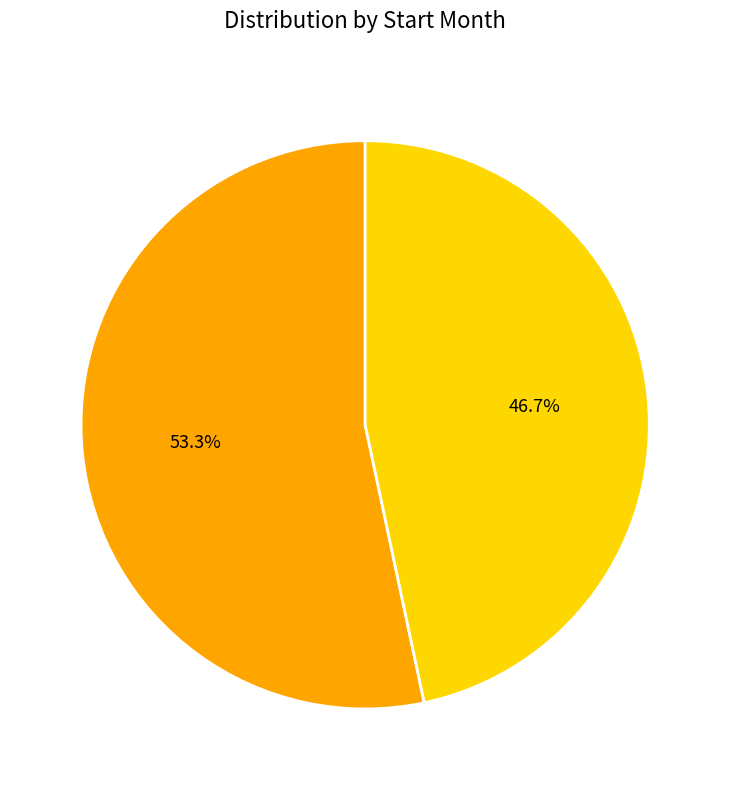

Is there a majority slice in this chart?

Yes